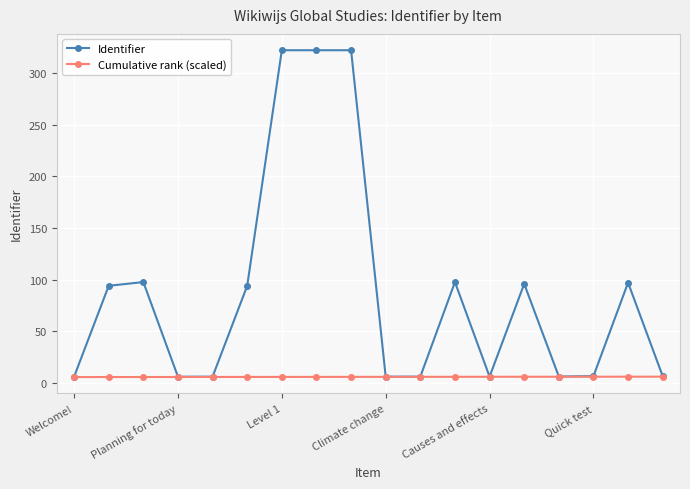

Rank the series by their average value, from lowest to highest.

Cumulative rank (scaled), Identifier